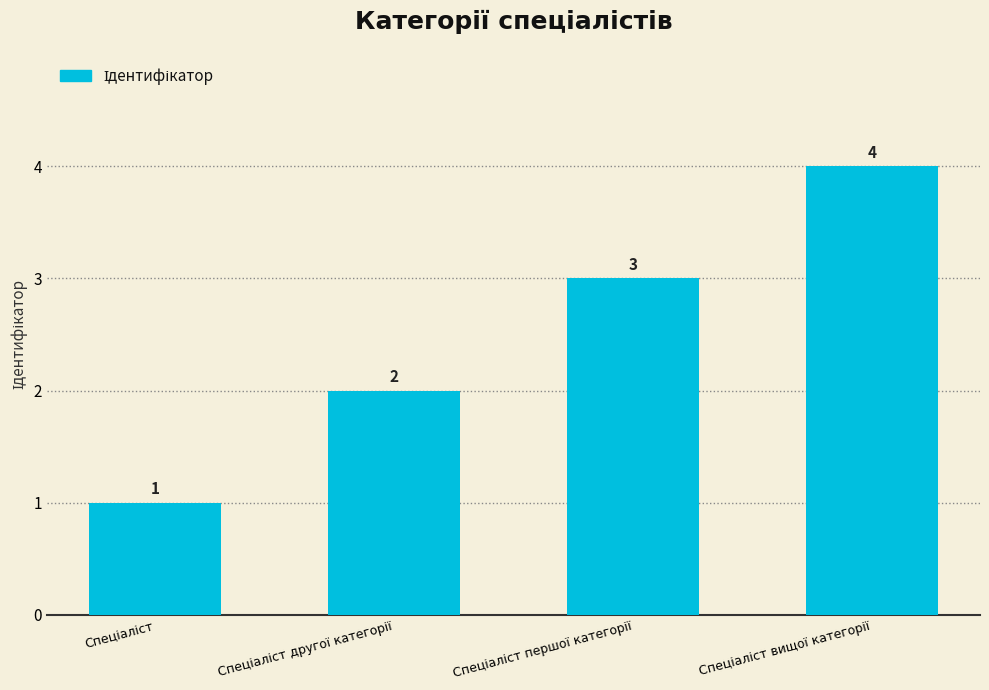

What is the difference between the maximum and minimum values?

3